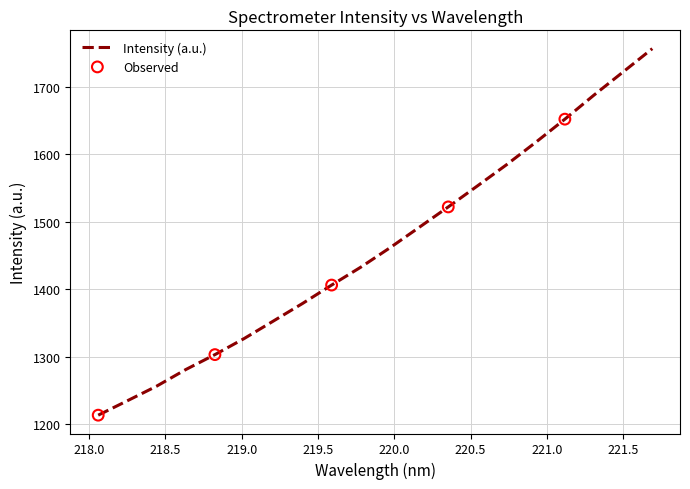

What is the greatest value displayed?

1756.6